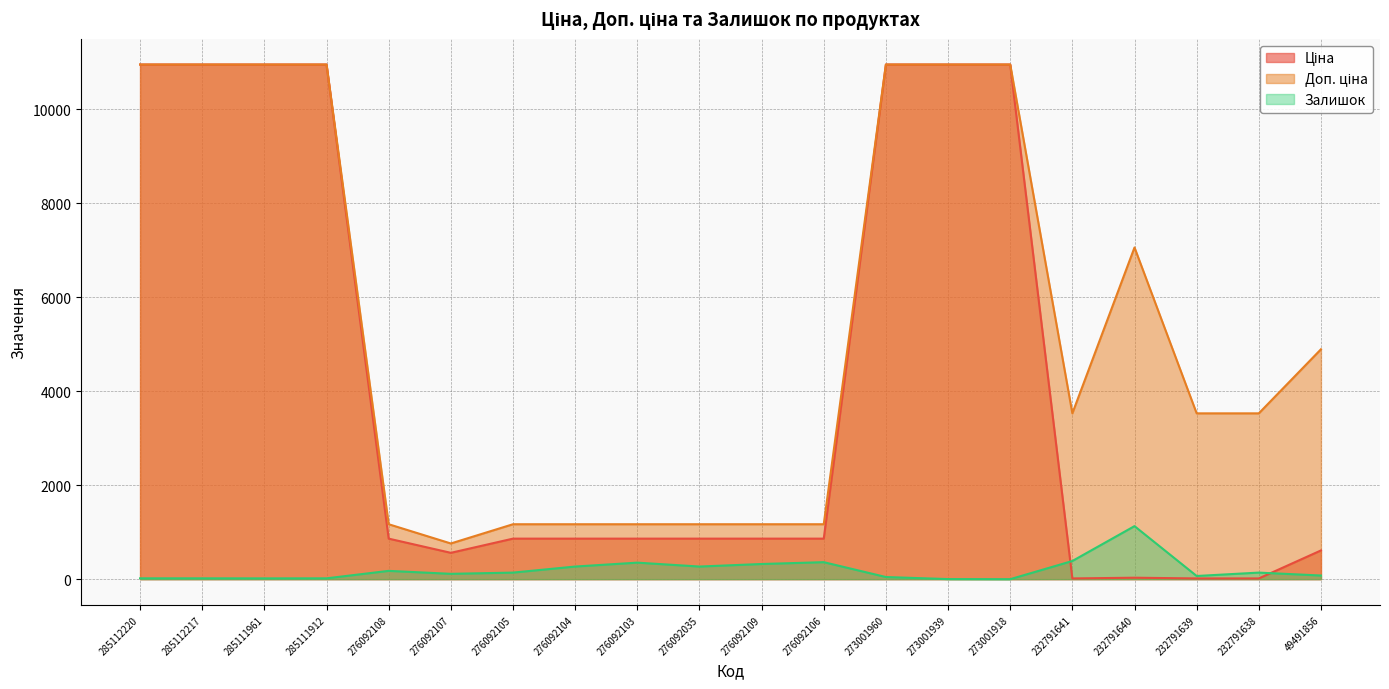

Reading left to right, list all the values displayed in this chart.

Ціна: 10952.0	10952.0	10952.0	10952.0	862.8	560.8	862.8	862.8	862.8	862.8	862.8	862.8	10952.0	10952.0	10952.0	15.7	31.4	15.7	15.7	611.6
Доп. ціна: 10952.0	10952.0	10952.0	10952.0	1169.2	760.0	1169.2	1169.2	1169.2	1169.2	1169.2	1169.2	10952.0	10952.0	10952.0	3529.0	7059.0	3529.0	3529.0	4892.6
Залишок: 18.0	18.0	17.0	18.0	177.0	114.0	140.0	269.0	352.0	269.0	323.0	362.0	46.0	2.0	0.0	387.0	1129.0	68.0	140.0	78.0